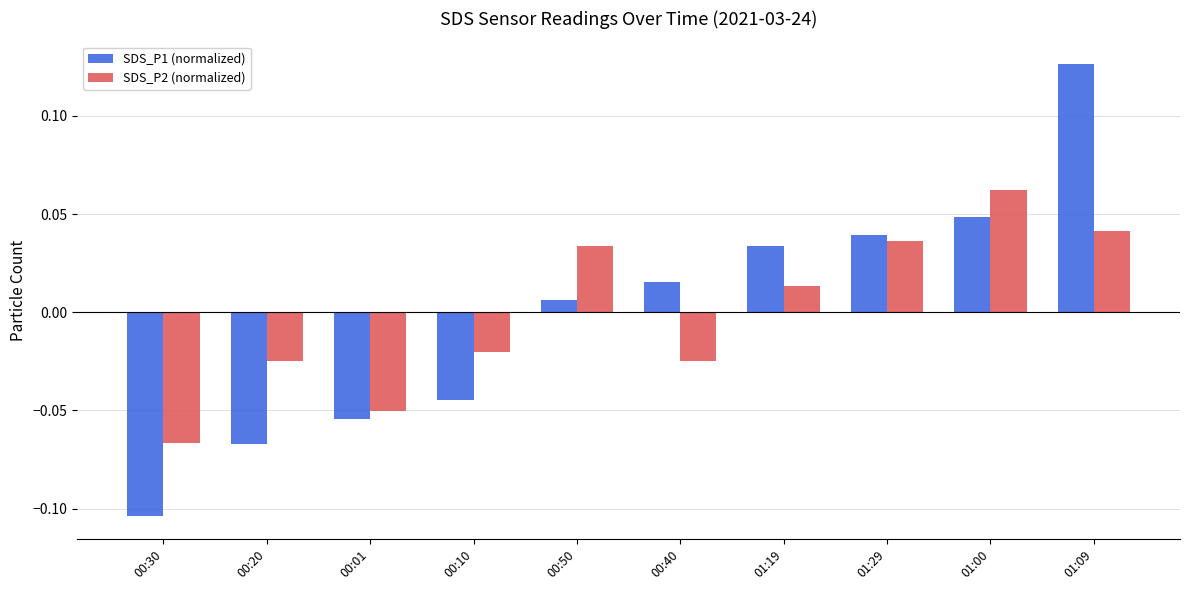

List the series in order of their peak value, lowest first.

SDS_P2 (normalized), SDS_P1 (normalized)